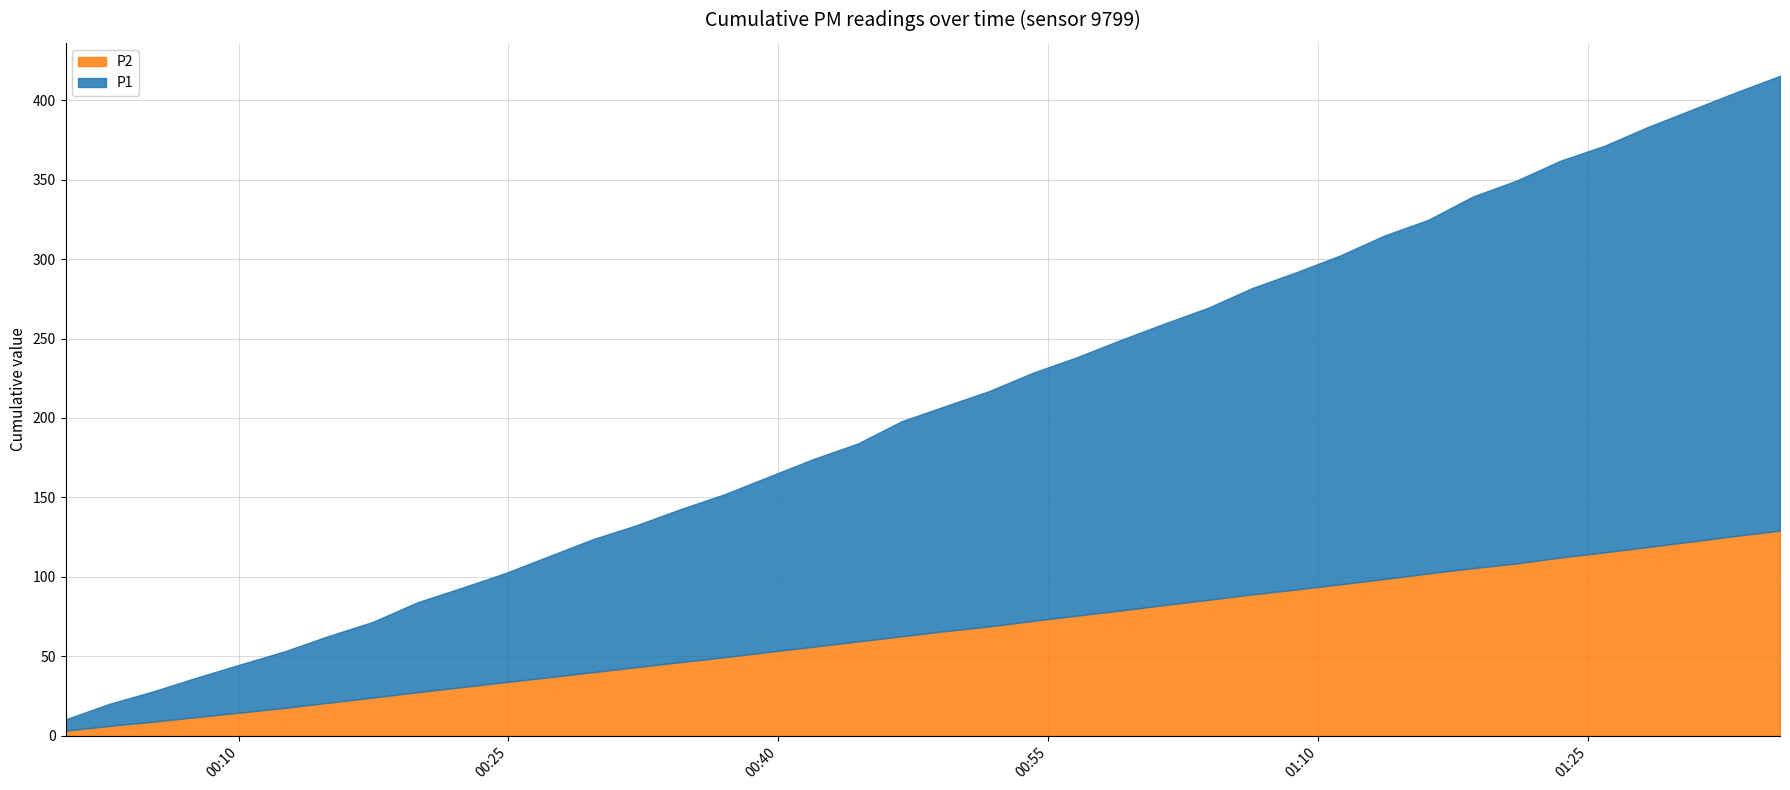

What is the maximum value for P2?

129.1